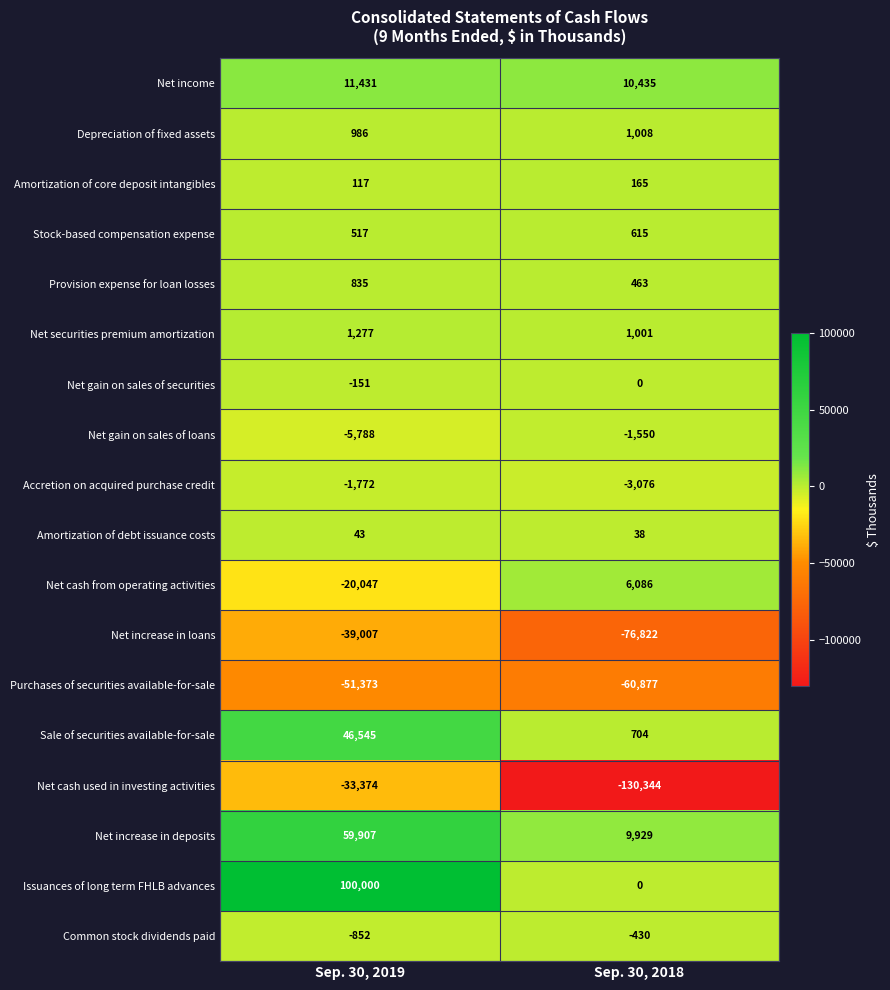

The Net increase in loans series shows -133481 at Sep. 30, 2018. True or false?

False